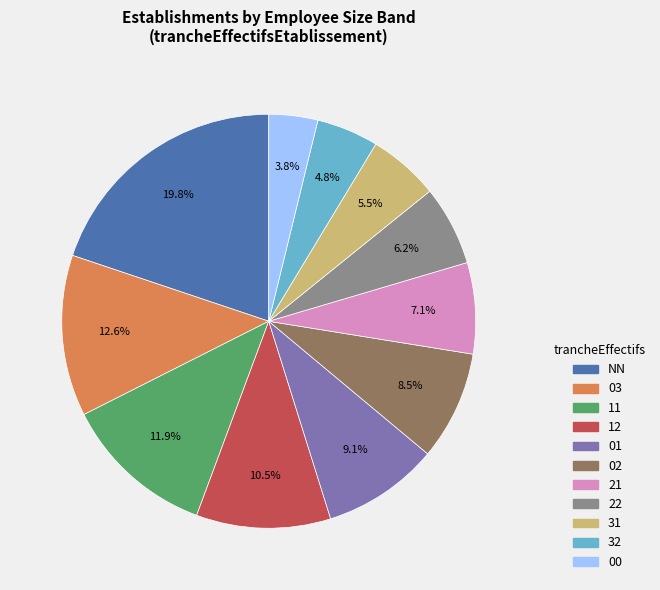

Rank the categories by value from highest to lowest.

NN, 03, 11, 12, 01, 02, 21, 22, 31, 32, 00